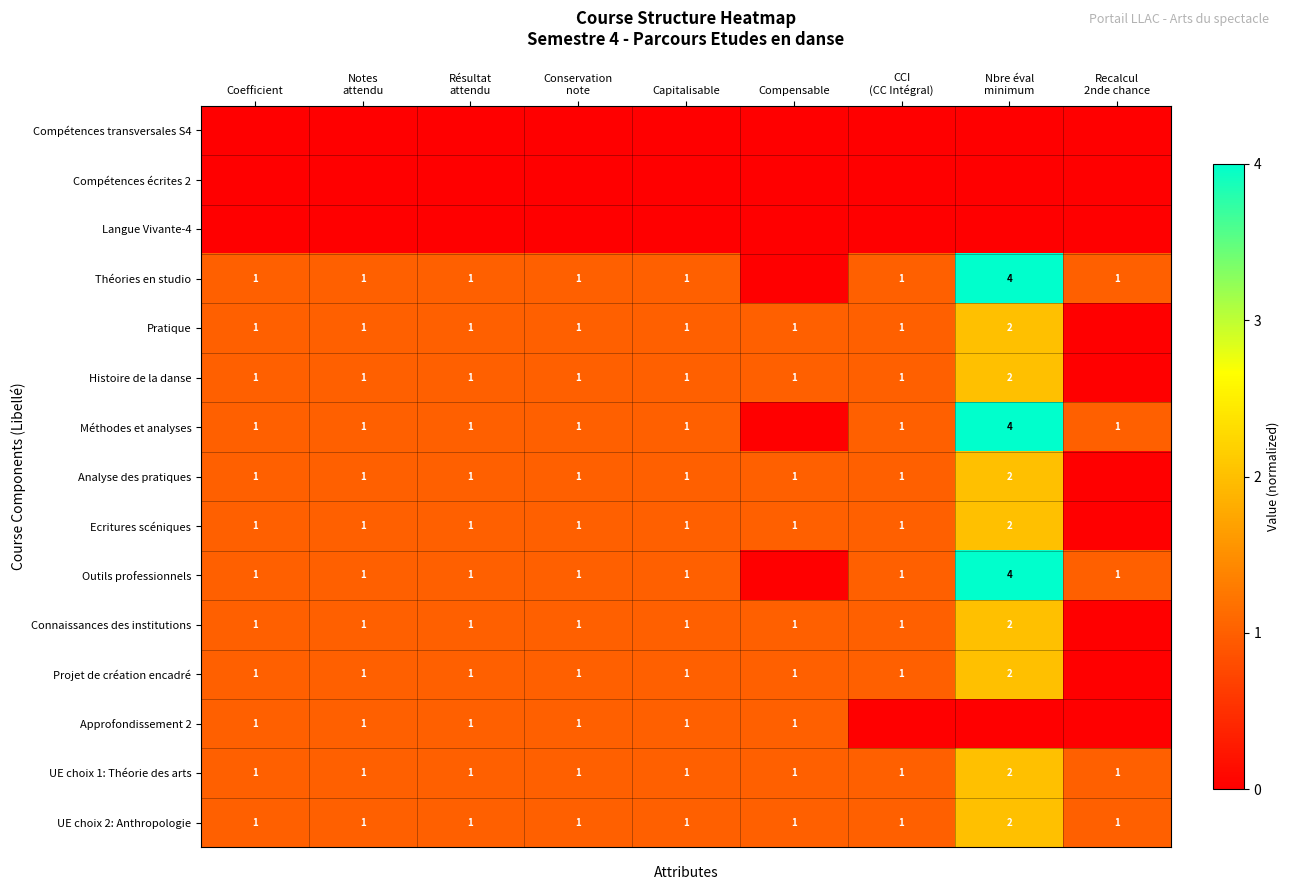

The Pratique series shows 0 at Coefficient. True or false?

False